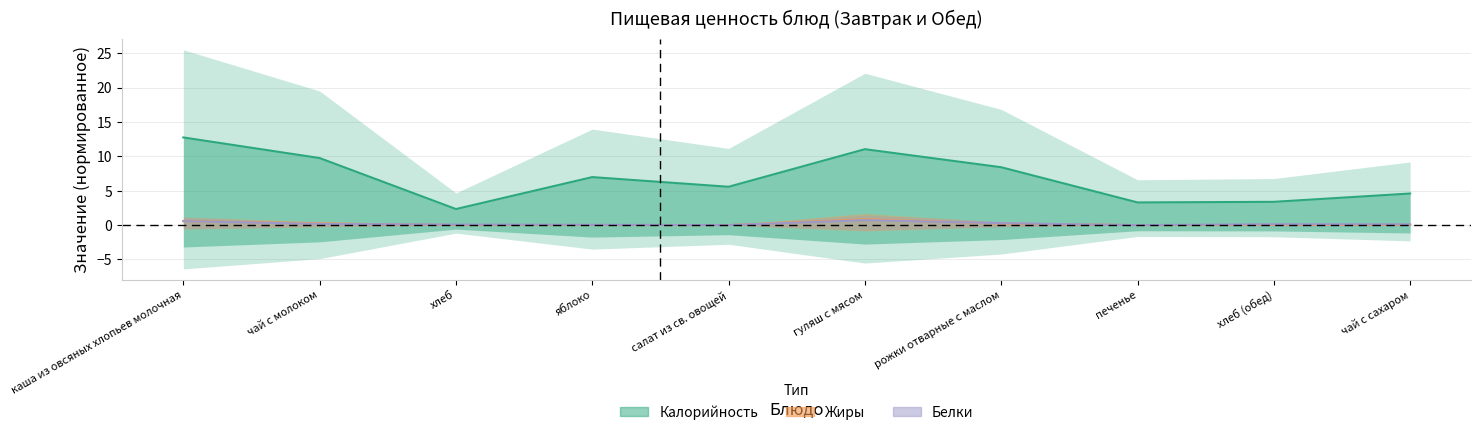

Where is the first local maximum for Калорийность (центр)?

яблоко